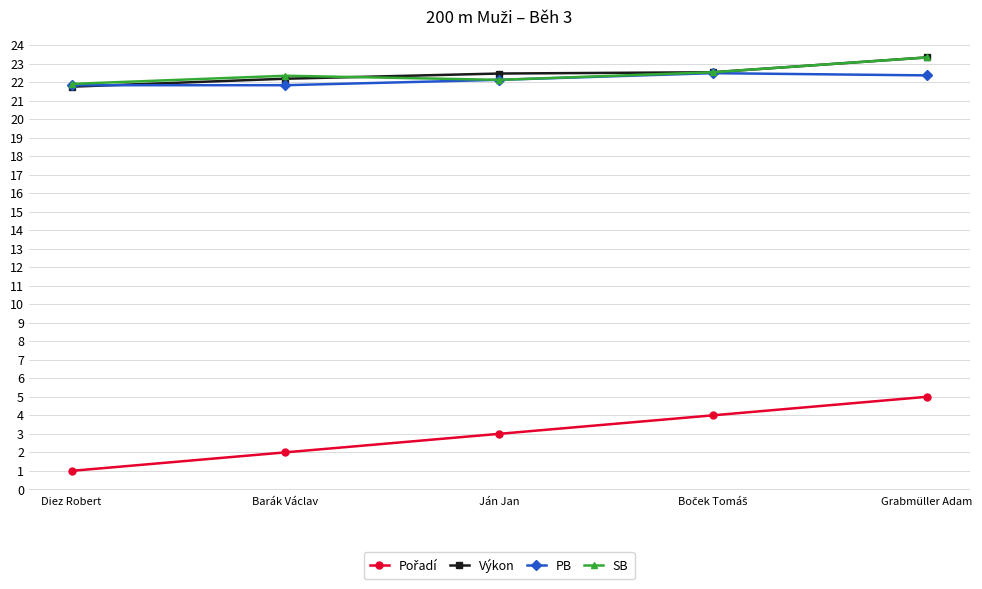

What is the label of the 4th point from the right?

Barák Václav